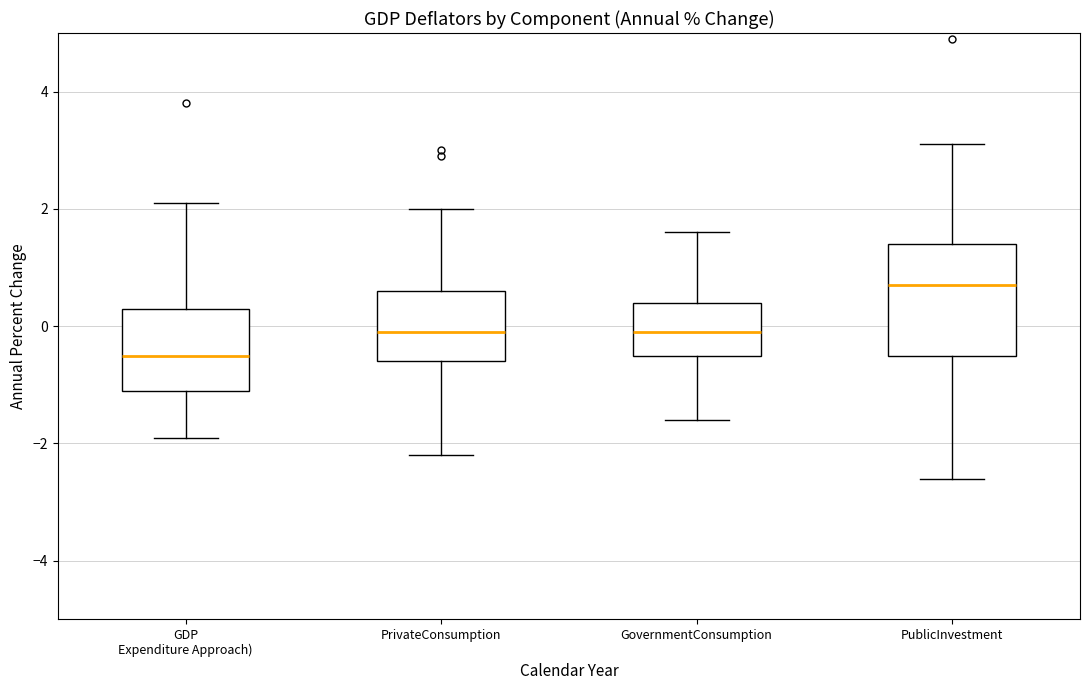

Where is the upper edge of the box for GovernmentConsumption on the y-axis? The values are not printed on the chart, so give them approximately, as read against the axis.

0.4